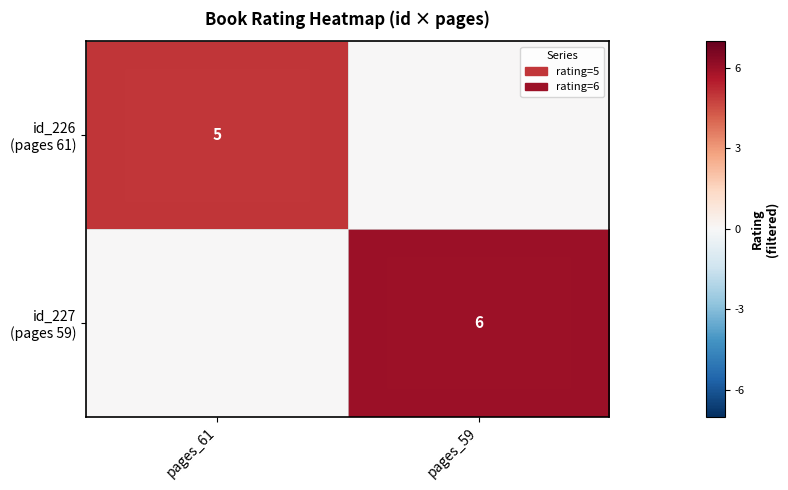

Count the number of categories in the chart.

2